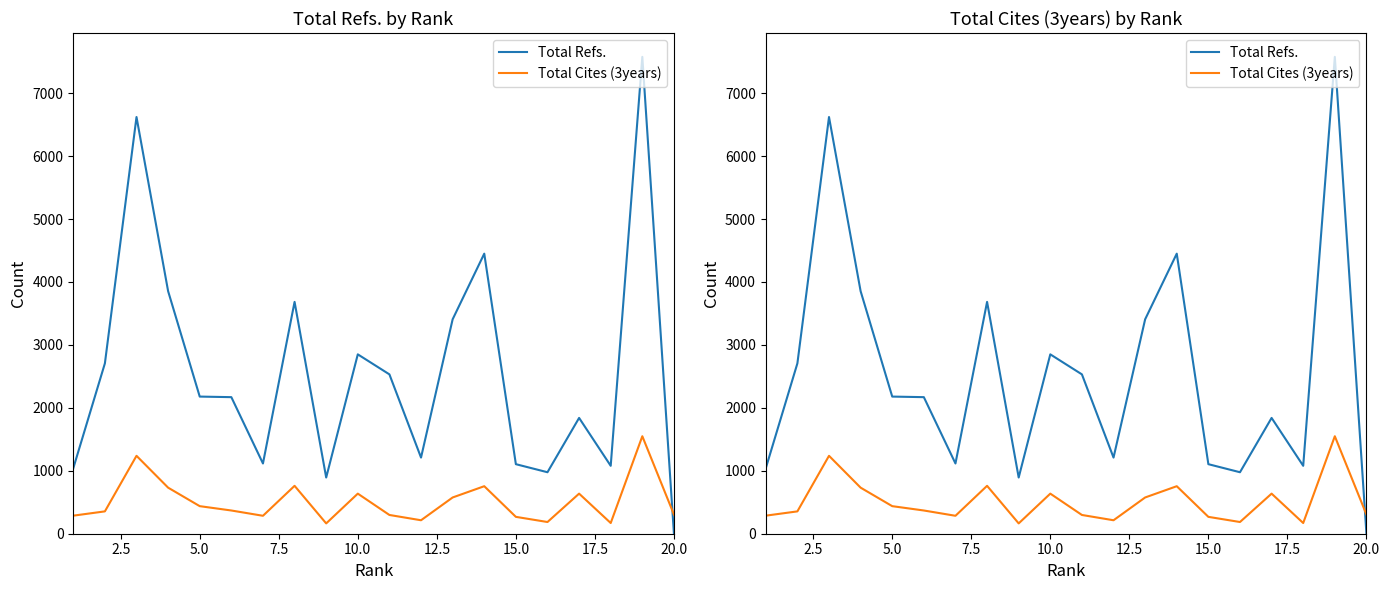

At how many categories does at least one series exceed 6589?

2